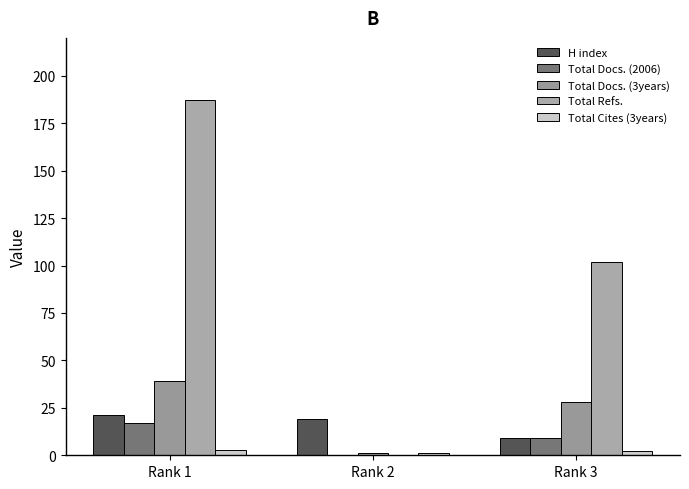

Which series has the largest total across all categories?

Total Refs.